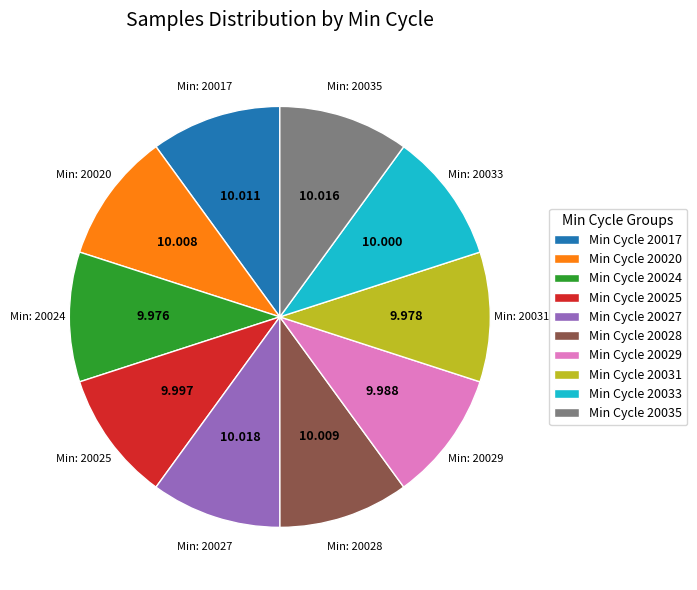

Do Min Cycle 20035 and Min Cycle 20027 together represent more than half of the pie?

No